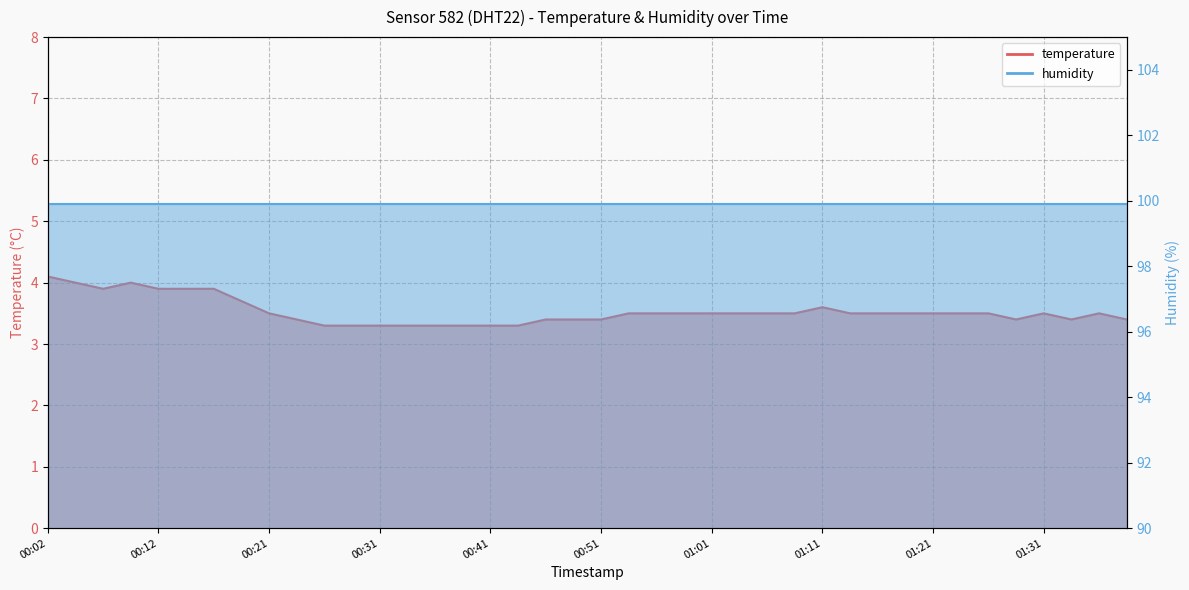

How many points are higher than both their immediate neighbors (excluding endpoints)?

4